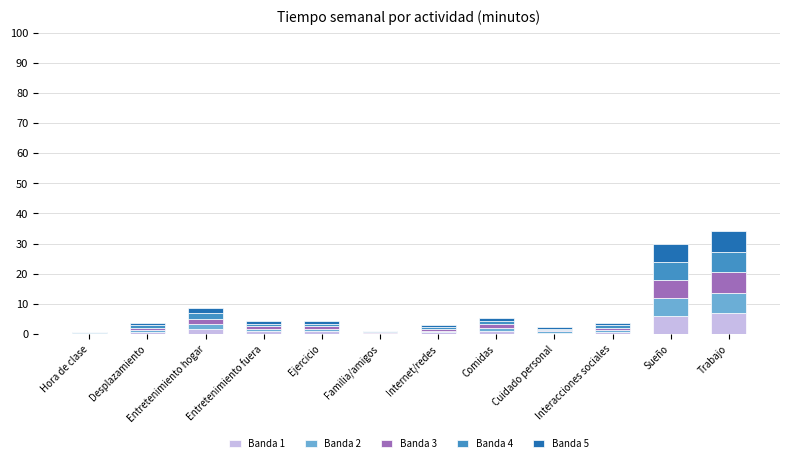

What is the sum of all Banda 1 values?

20.0